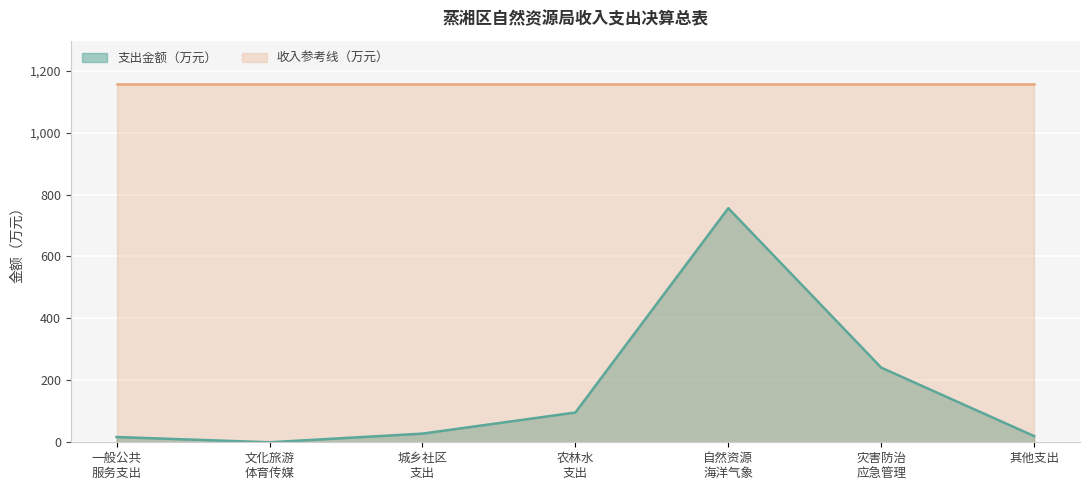

What is the difference between the maximum and minimum values?

755.8